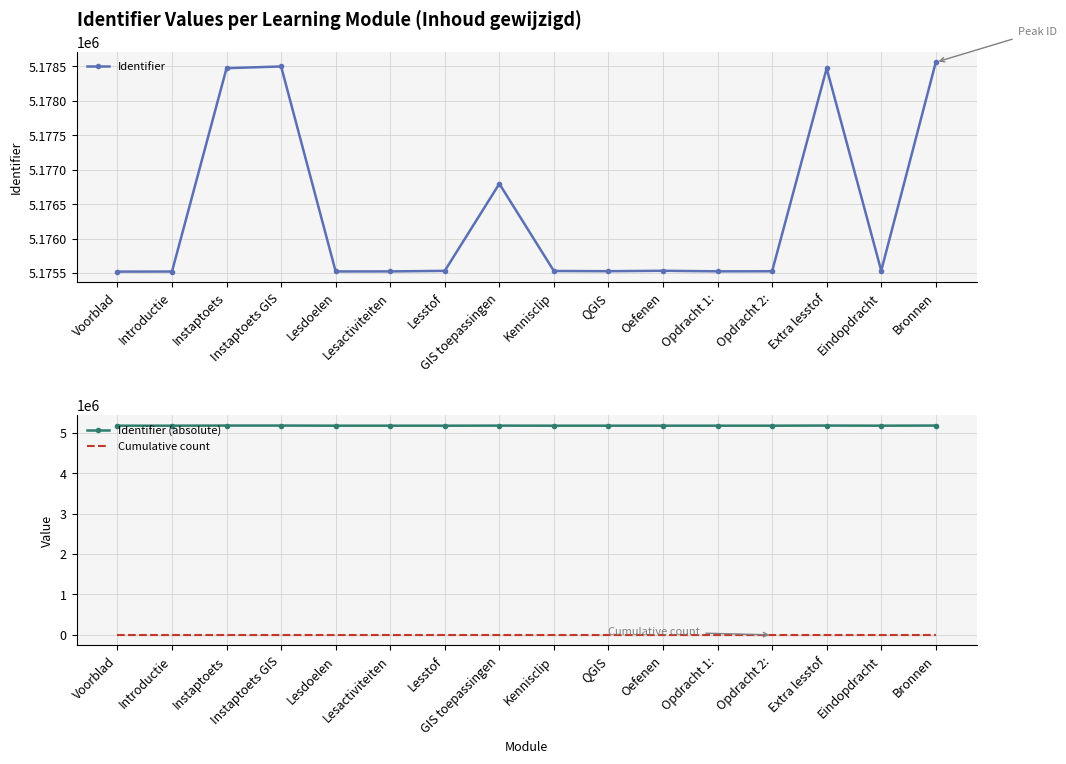

Rank the series at Eindopdracht from highest to lowest value.

Identifier, Identifier (absolute), Cumulative count